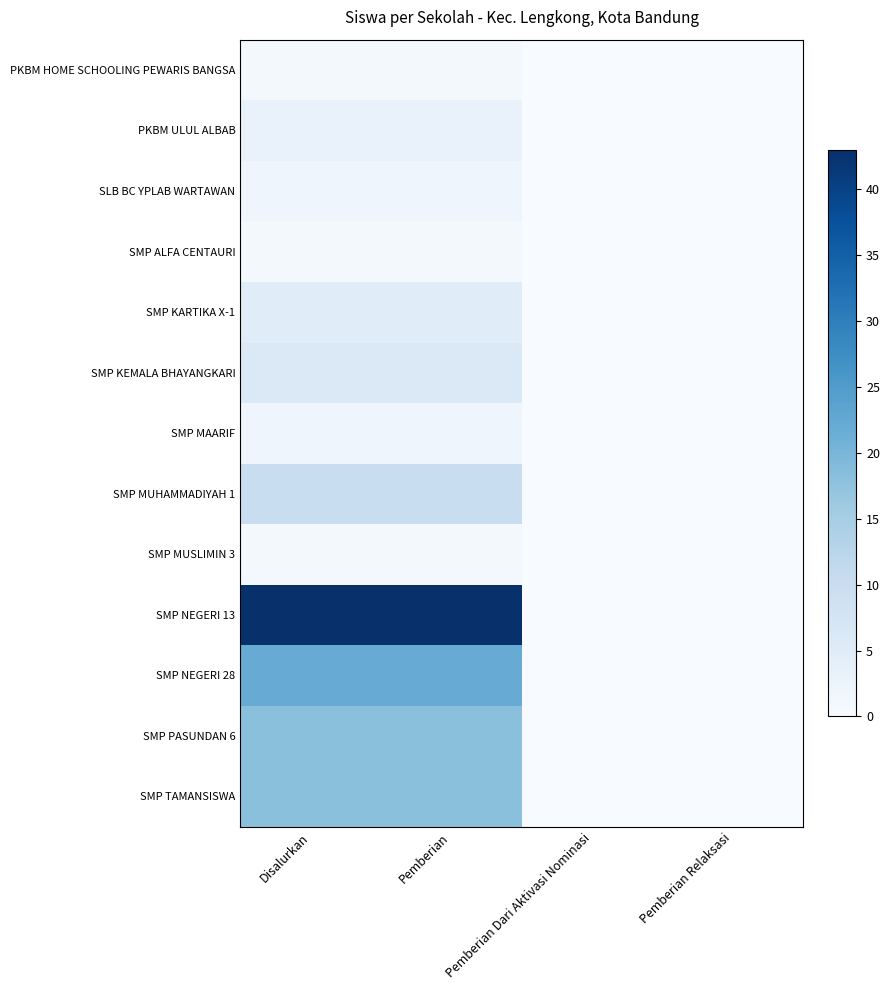

Reading left to right, what are all the values shown in this chart?

PKBM HOME SCHOOLING PEWARIS BANGSA: Disalurkan=1	Pemberian=1	Pemberian Dari Aktivasi Nominasi=0	Pemberian Relaksasi=0
PKBM ULUL ALBAB: Disalurkan=3	Pemberian=3	Pemberian Dari Aktivasi Nominasi=0	Pemberian Relaksasi=0
SLB BC YPLAB WARTAWAN: Disalurkan=2	Pemberian=2	Pemberian Dari Aktivasi Nominasi=0	Pemberian Relaksasi=0
SMP ALFA CENTAURI: Disalurkan=1	Pemberian=1	Pemberian Dari Aktivasi Nominasi=0	Pemberian Relaksasi=0
SMP KARTIKA X-1: Disalurkan=5	Pemberian=5	Pemberian Dari Aktivasi Nominasi=0	Pemberian Relaksasi=0
SMP KEMALA BHAYANGKARI: Disalurkan=6	Pemberian=6	Pemberian Dari Aktivasi Nominasi=0	Pemberian Relaksasi=0
SMP MAARIF: Disalurkan=2	Pemberian=2	Pemberian Dari Aktivasi Nominasi=0	Pemberian Relaksasi=0
SMP MUHAMMADIYAH 1: Disalurkan=10	Pemberian=10	Pemberian Dari Aktivasi Nominasi=0	Pemberian Relaksasi=0
SMP MUSLIMIN 3: Disalurkan=1	Pemberian=1	Pemberian Dari Aktivasi Nominasi=0	Pemberian Relaksasi=0
SMP NEGERI 13: Disalurkan=43	Pemberian=43	Pemberian Dari Aktivasi Nominasi=0	Pemberian Relaksasi=0
SMP NEGERI 28: Disalurkan=22	Pemberian=22	Pemberian Dari Aktivasi Nominasi=0	Pemberian Relaksasi=0
SMP PASUNDAN 6: Disalurkan=18	Pemberian=18	Pemberian Dari Aktivasi Nominasi=0	Pemberian Relaksasi=0
SMP TAMANSISWA: Disalurkan=18	Pemberian=18	Pemberian Dari Aktivasi Nominasi=0	Pemberian Relaksasi=0